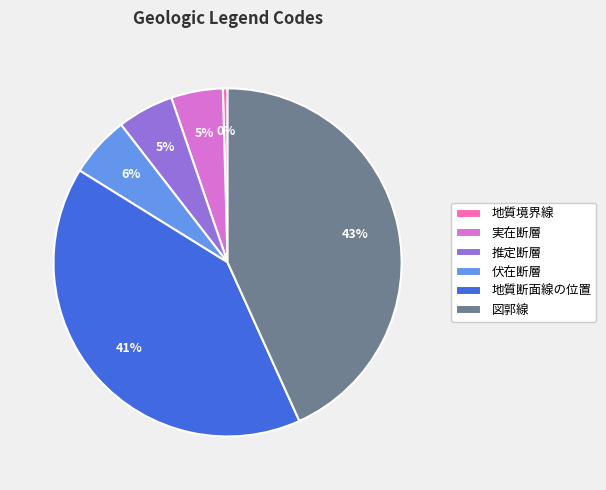

What is the largest slice in the pie chart?

図郭線